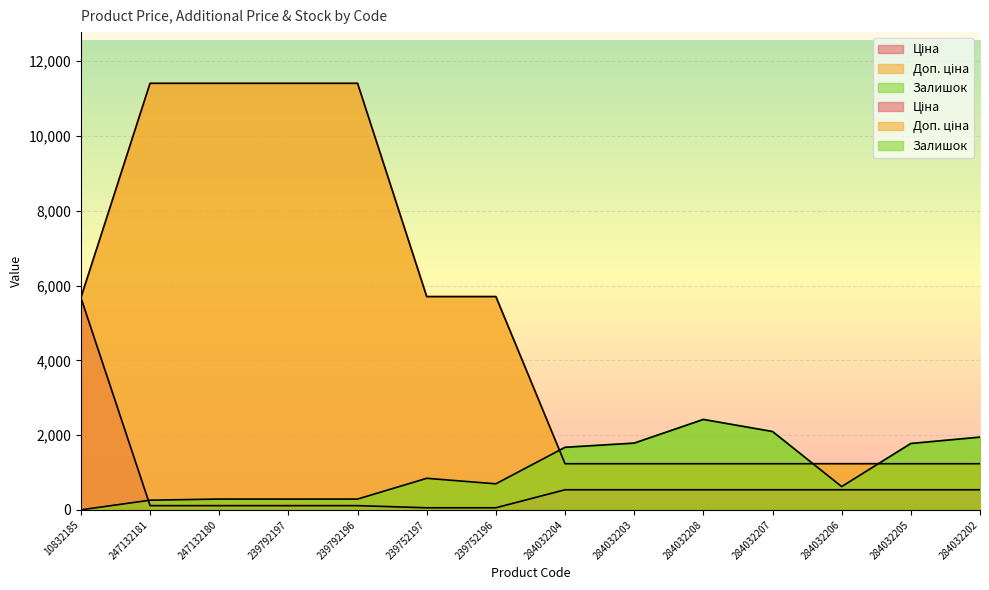

What position from the right is 284032202?

1